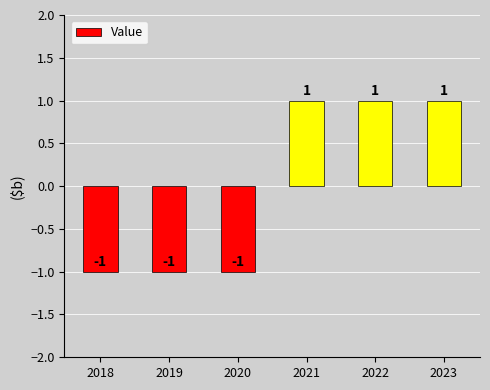

True or false: the data shows -1 at 2019.

True